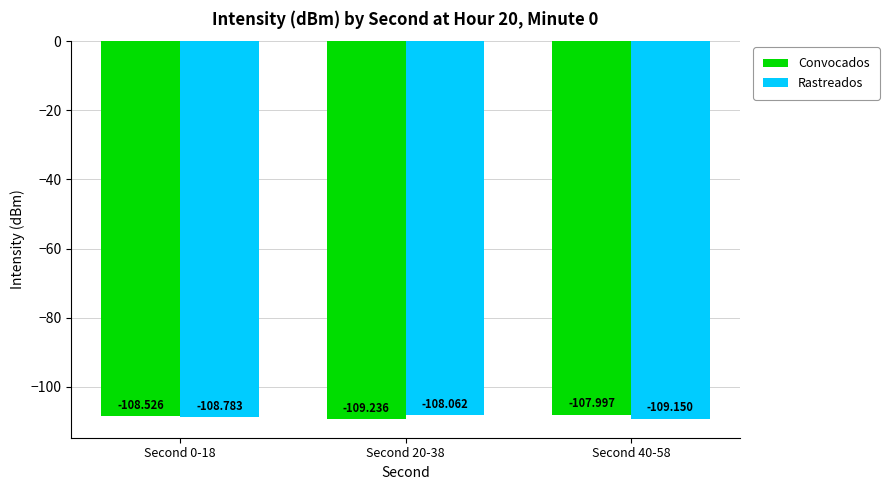

At how many categories does at least one series exceed -109?

3